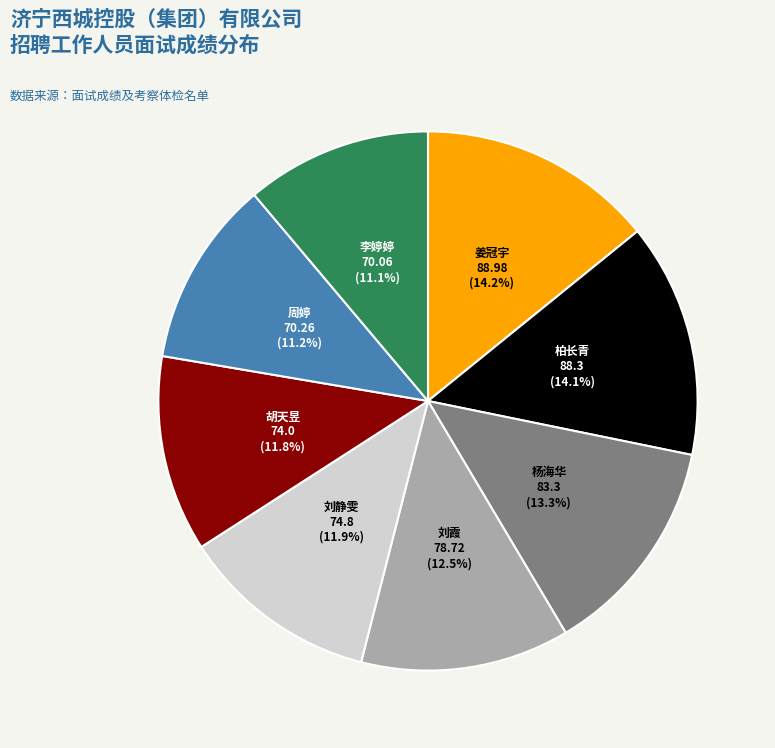

Does any single category account for the majority?

No